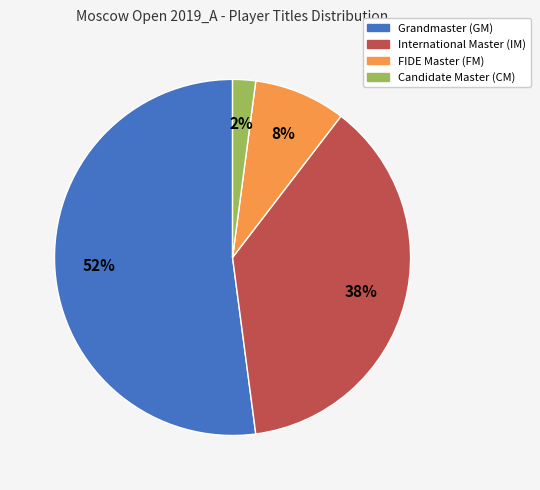

How many slices are in this pie chart?

4